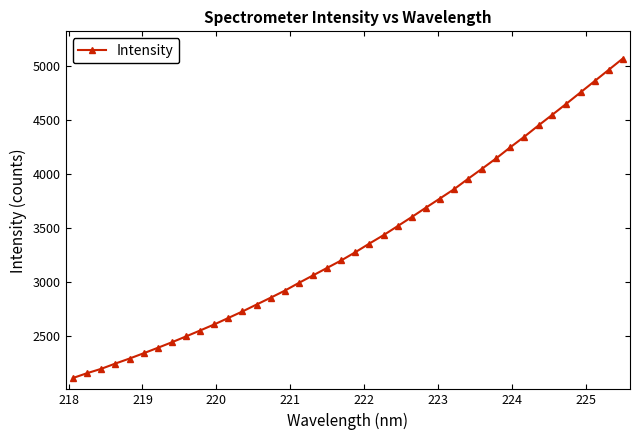

What is the smallest value displayed?

2108.9